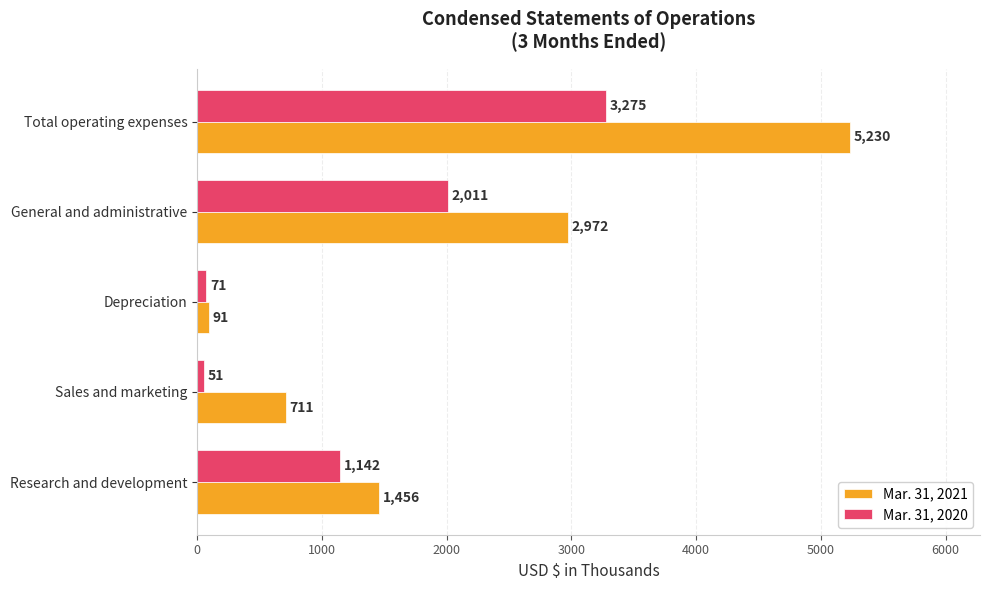

True or false: Mar. 31, 2020 has a value of 71 at Depreciation.

True